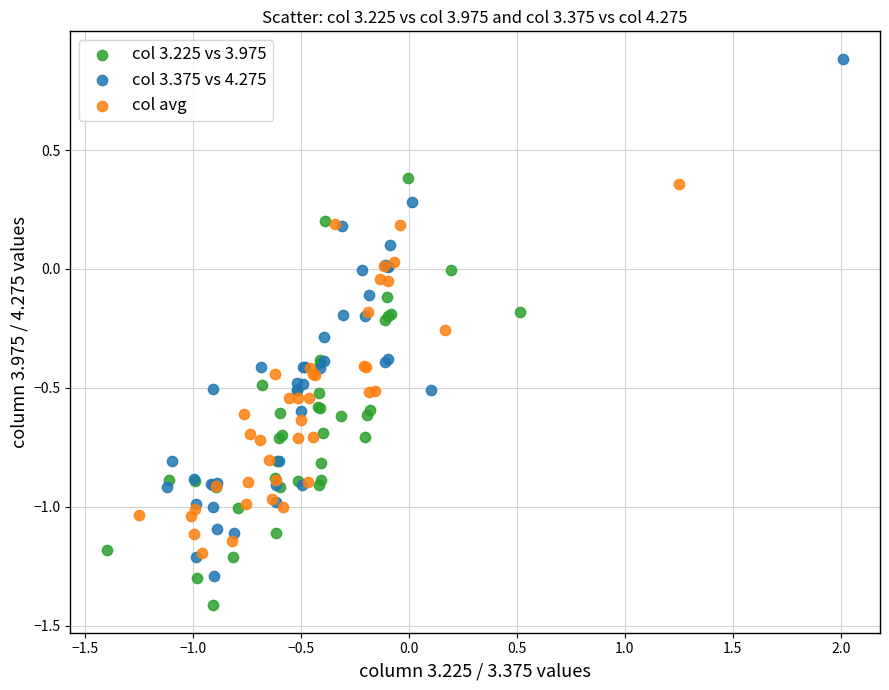

Which series has the largest Y range (max minus min)?

col 3.375 vs 4.275